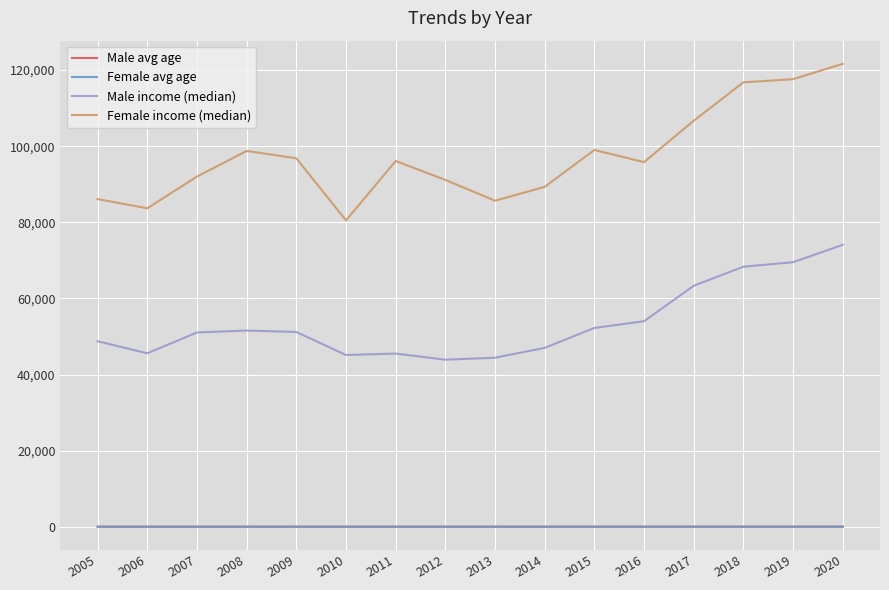

Which series has the largest total across all categories?

Female income (median)